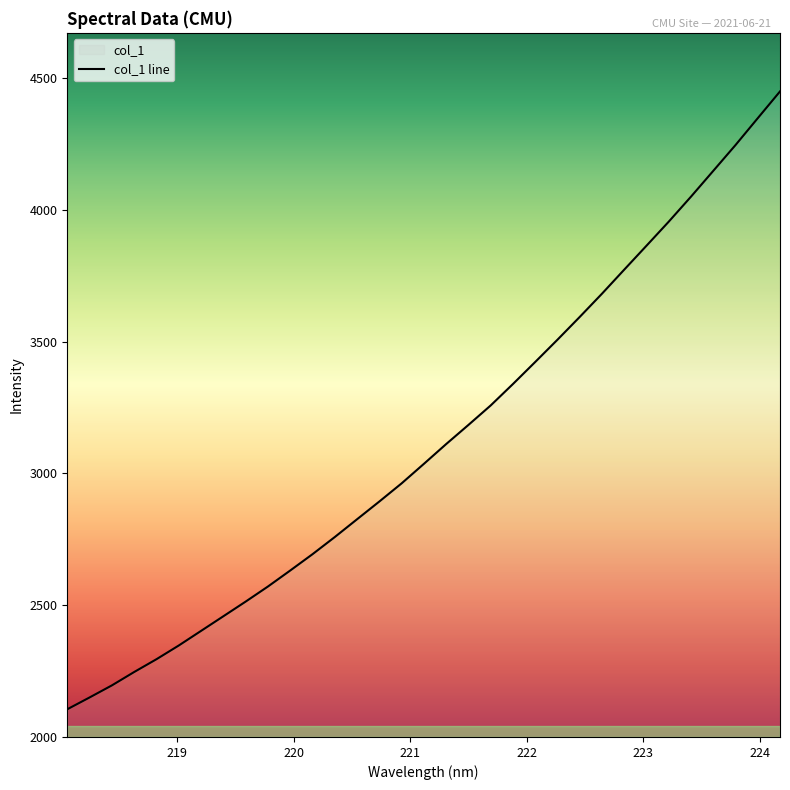

What is the smallest value displayed?

2104.0